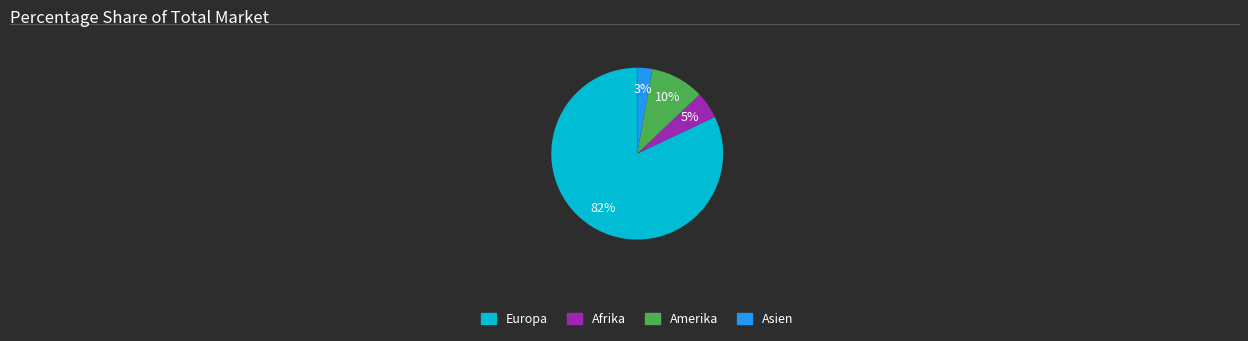

How many segments does this pie chart have?

4